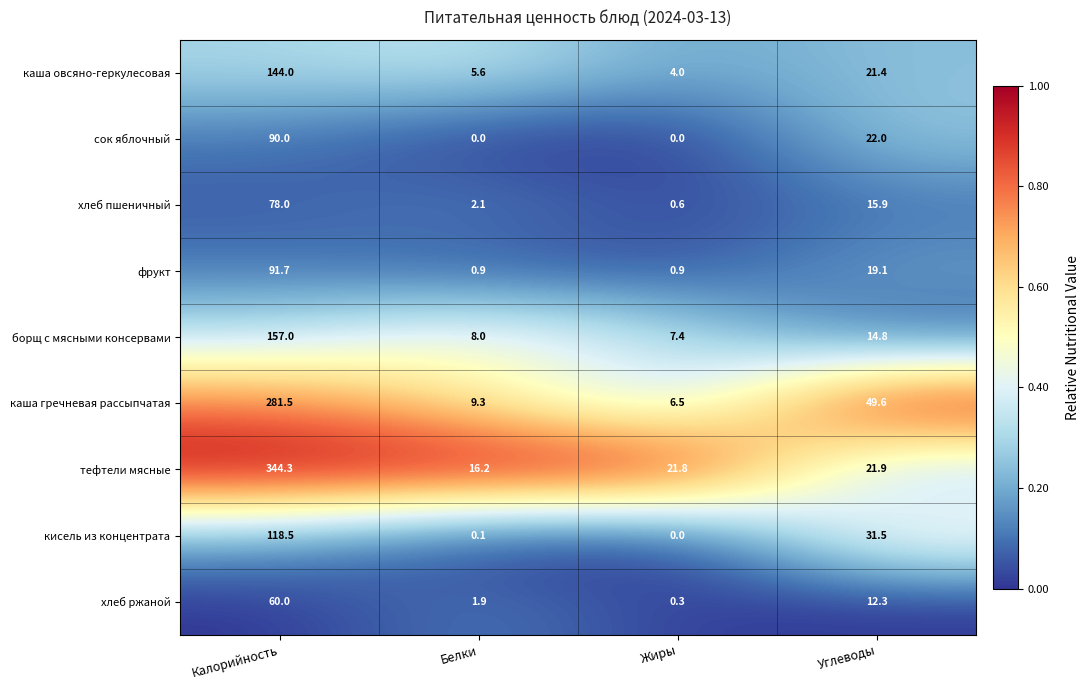

List the series in order of their peak value, lowest first.

хлеб ржаной, хлеб пшеничный, сок яблочный, фрукт, кисель из концентрата, каша овсяно-геркулесовая, борщ с мясными консервами, каша гречневая рассыпчатая, тефтели мясные